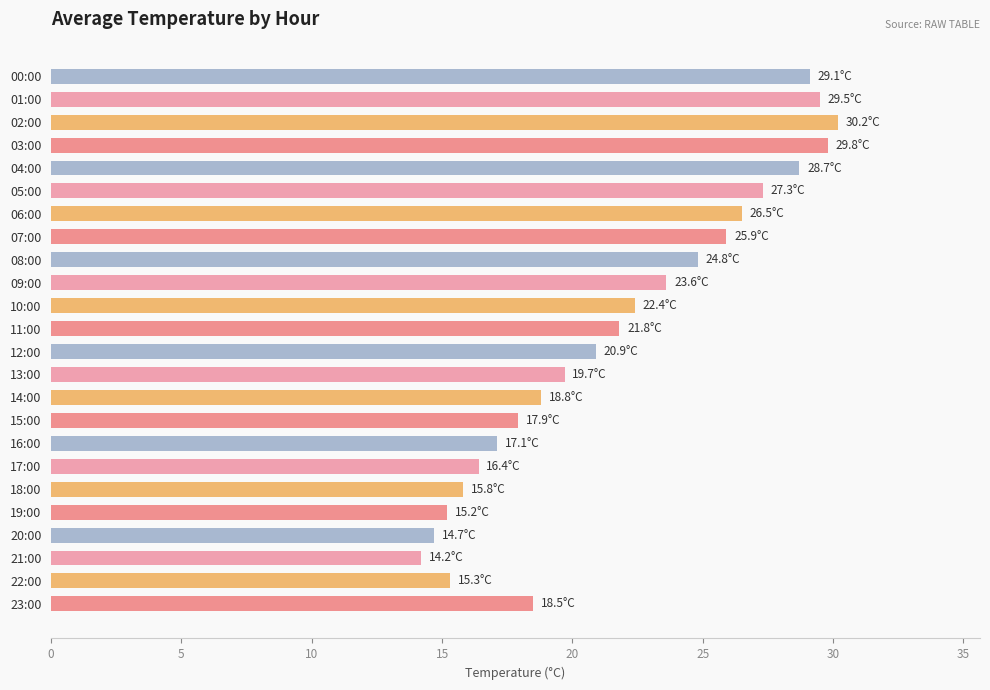

Is it true that the value at 04:00 is 16.9?

False